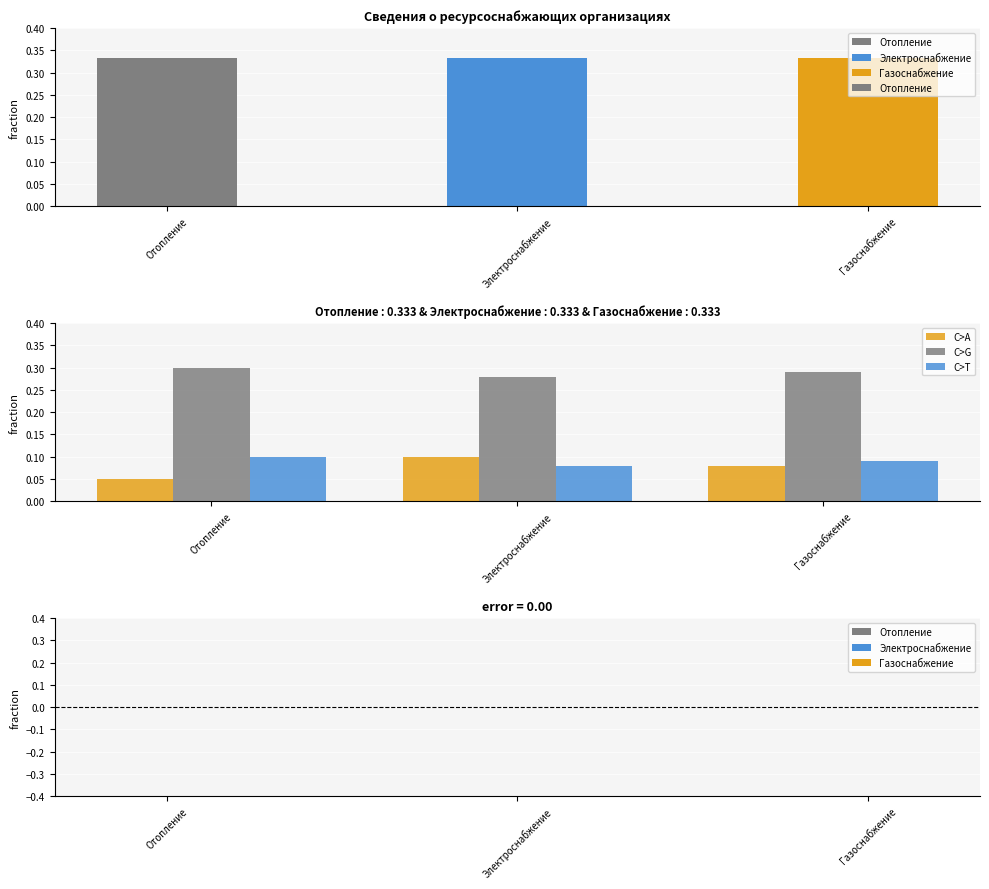

List the labels in order of C>A value, largest first.

Электроснабжение, Газоснабжение, Отопление